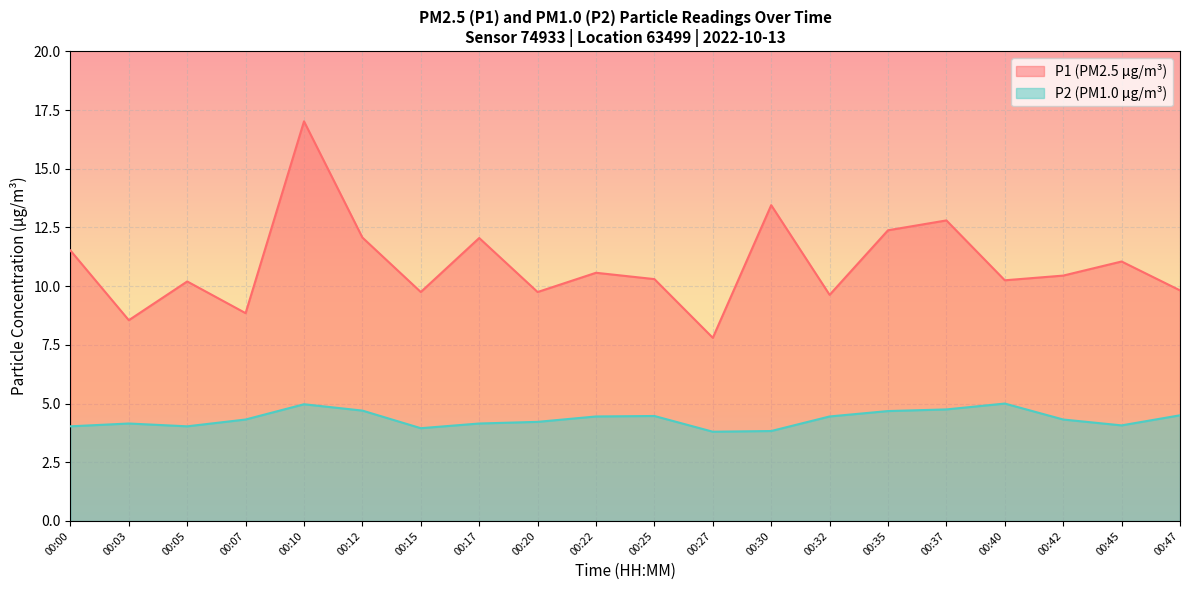

How many data points in P1 are above 10?

13